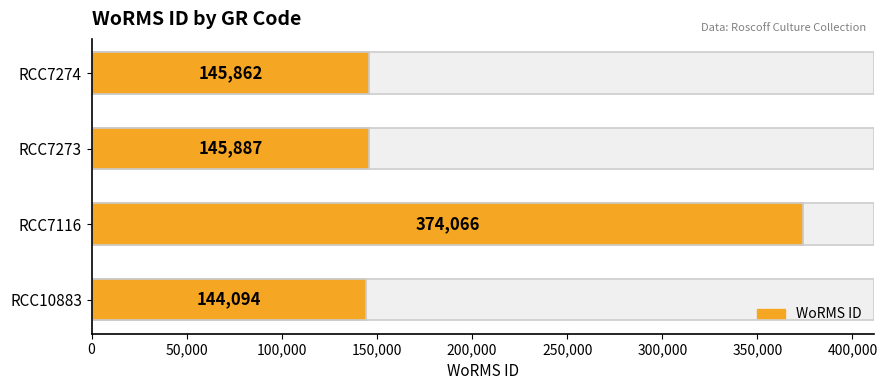

True or false: the data shows 144094 at RCC10883.

True